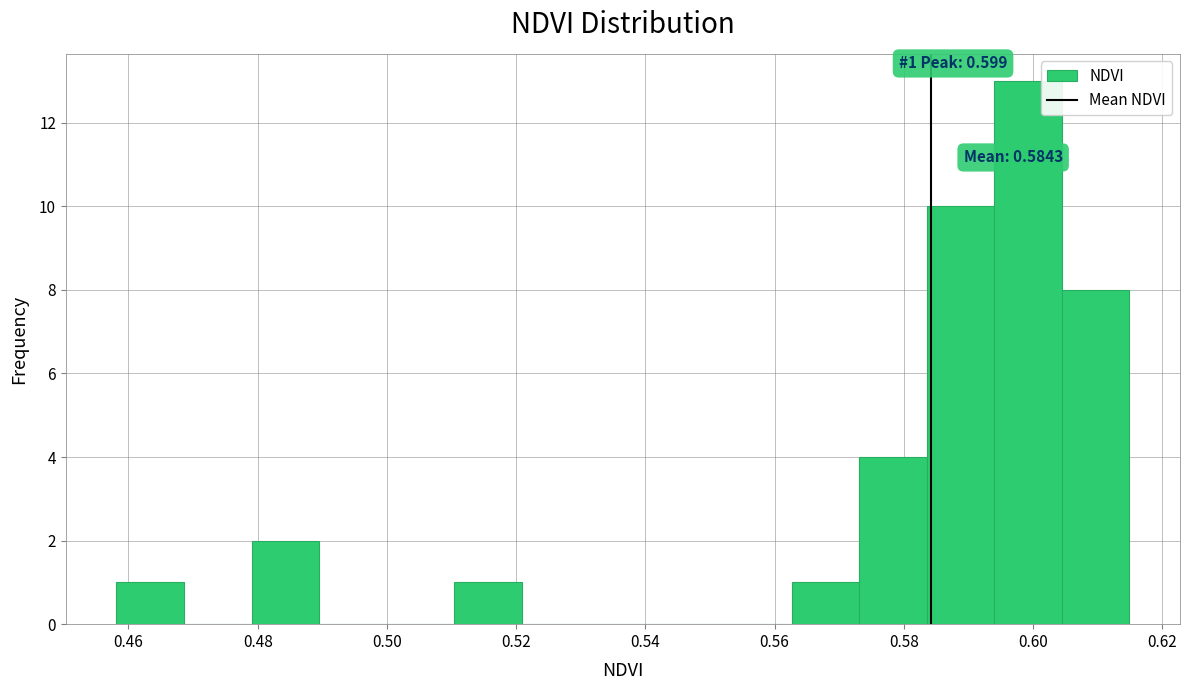

Which range on the x-axis has the tallest bar?

0.594 to 0.604